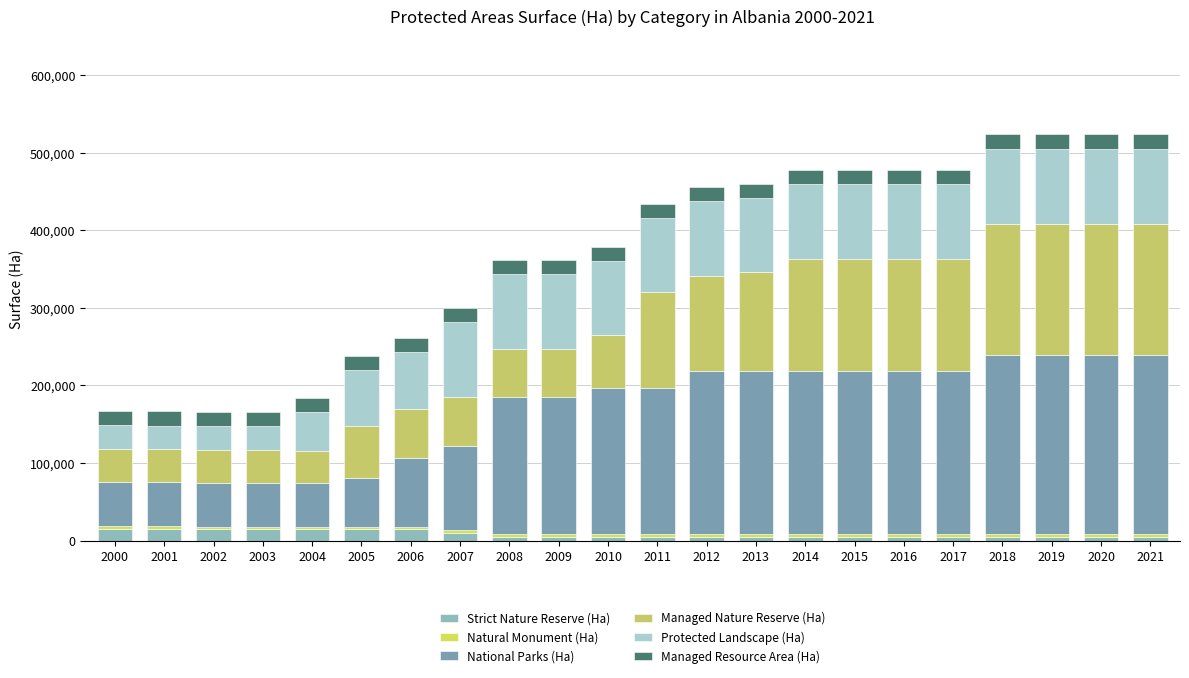

Which series has the largest range (max minus min)?

National Parks (Ha)